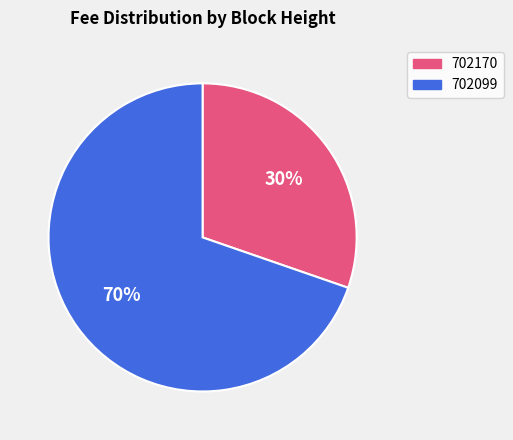

True or false: 702099 accounts for 70% of the total.

True